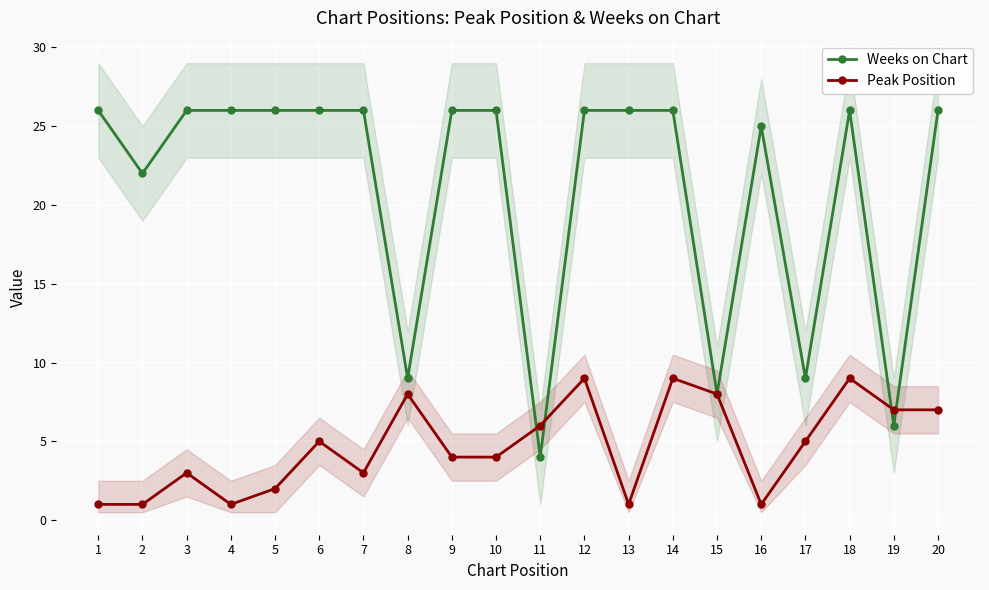

List the series in order of their overall mean, highest first.

Weeks on Chart, Peak Position